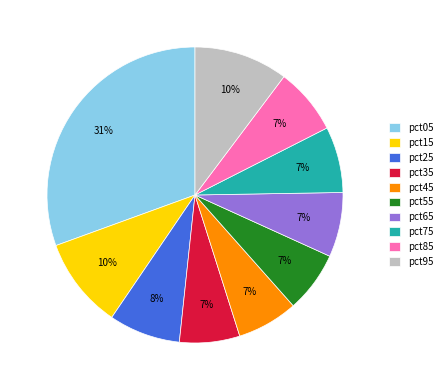

What is the largest slice in the pie chart?

pct05